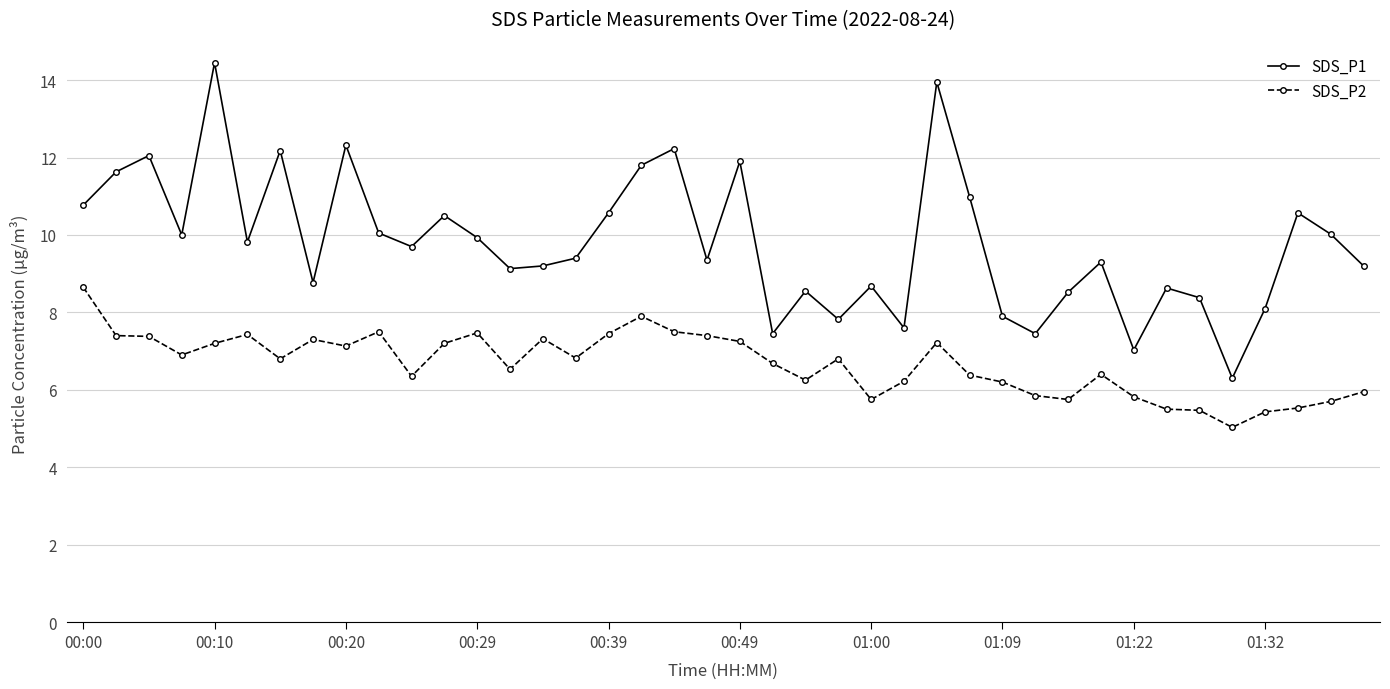

Is this an area chart (filled region under the line)?

No